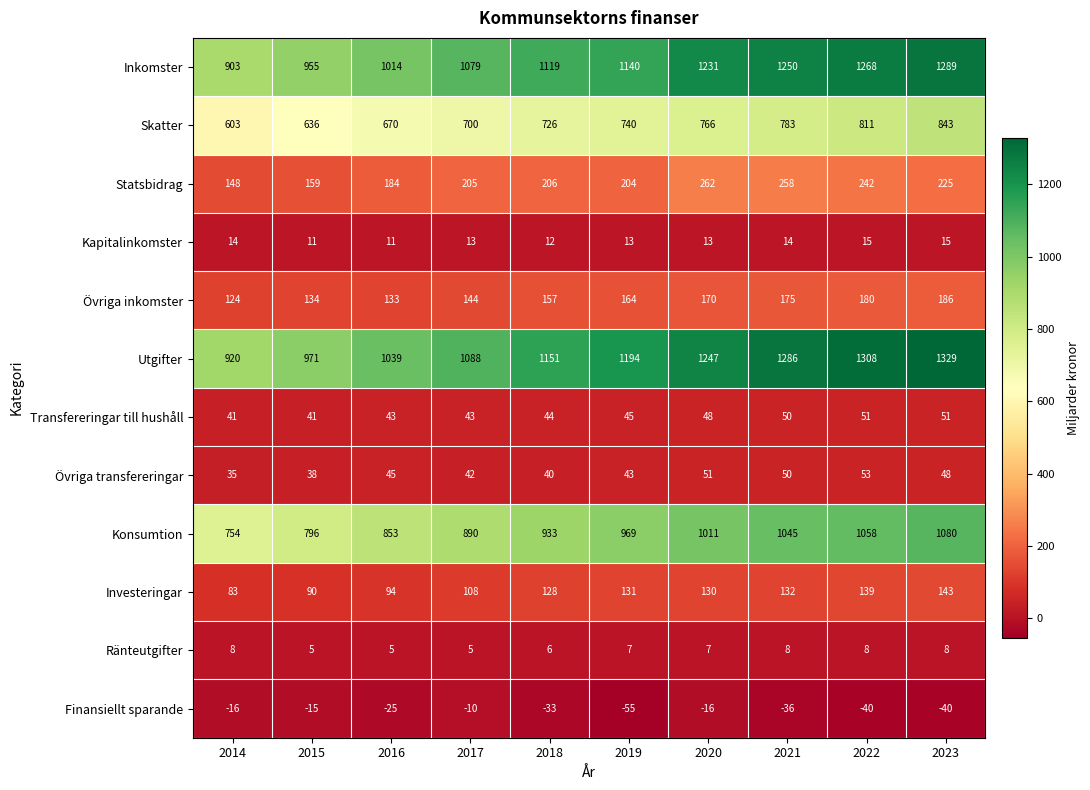

Which category has the highest value in the Konsumtion series?

2023